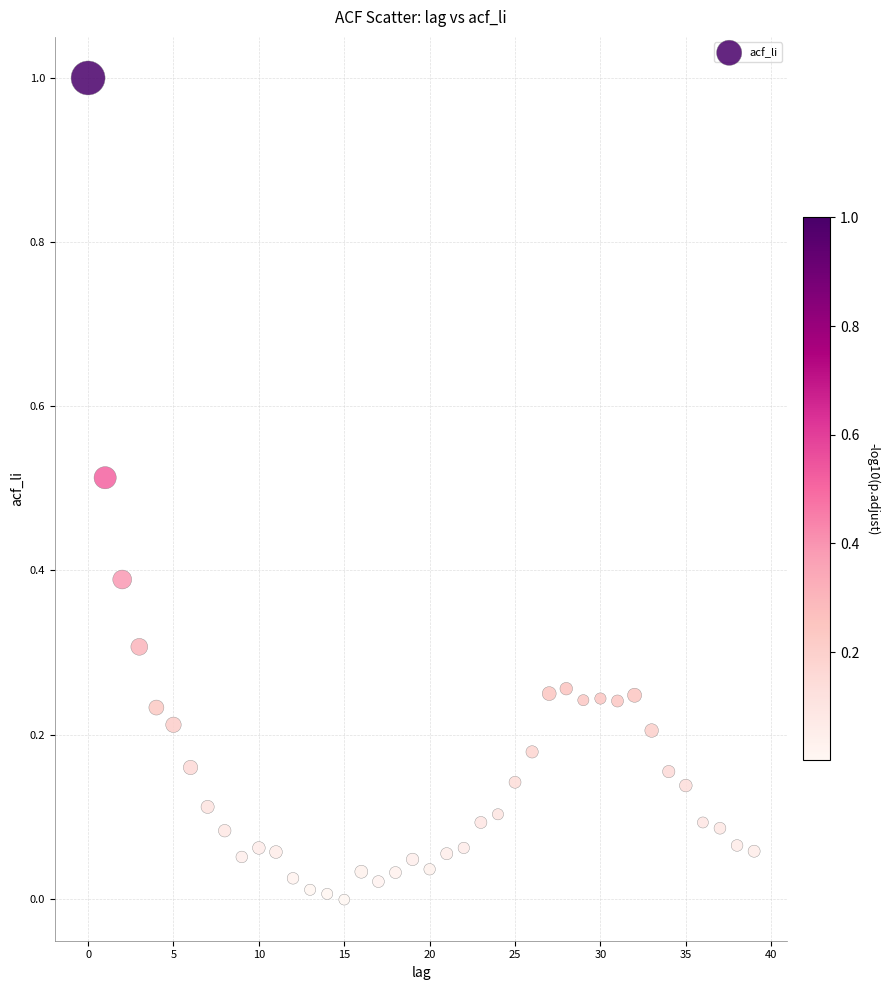

How many data points are displayed?

40